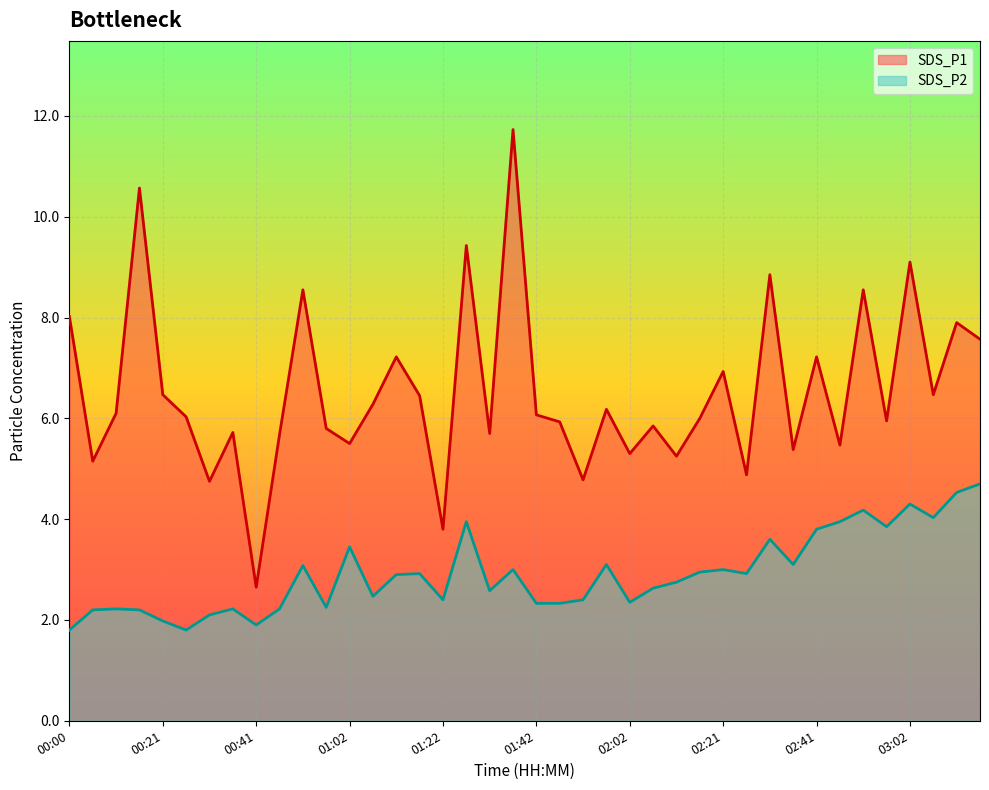

Reading right to left, list all the values displayed in this chart.

SDS_P1: 7.6	7.9	6.5	9.1	6.0	8.6	5.5	7.2	5.4	8.8	4.9	6.9	6.0	5.2	5.8	5.3	6.2	4.8	5.9	6.1	11.7	5.7	9.4	3.8	6.5	7.2	6.3	5.5	5.8	8.6	5.7	2.6	5.7	4.8	6.0	6.5	10.6	6.1	5.2	8.0
SDS_P2: 4.7	4.5	4.0	4.3	3.9	4.2	4.0	3.8	3.1	3.6	2.9	3.0	3.0	2.8	2.6	2.4	3.1	2.4	2.3	2.3	3.0	2.6	4.0	2.4	2.9	2.9	2.5	3.5	2.2	3.1	2.2	1.9	2.2	2.1	1.8	2.0	2.2	2.2	2.2	1.8